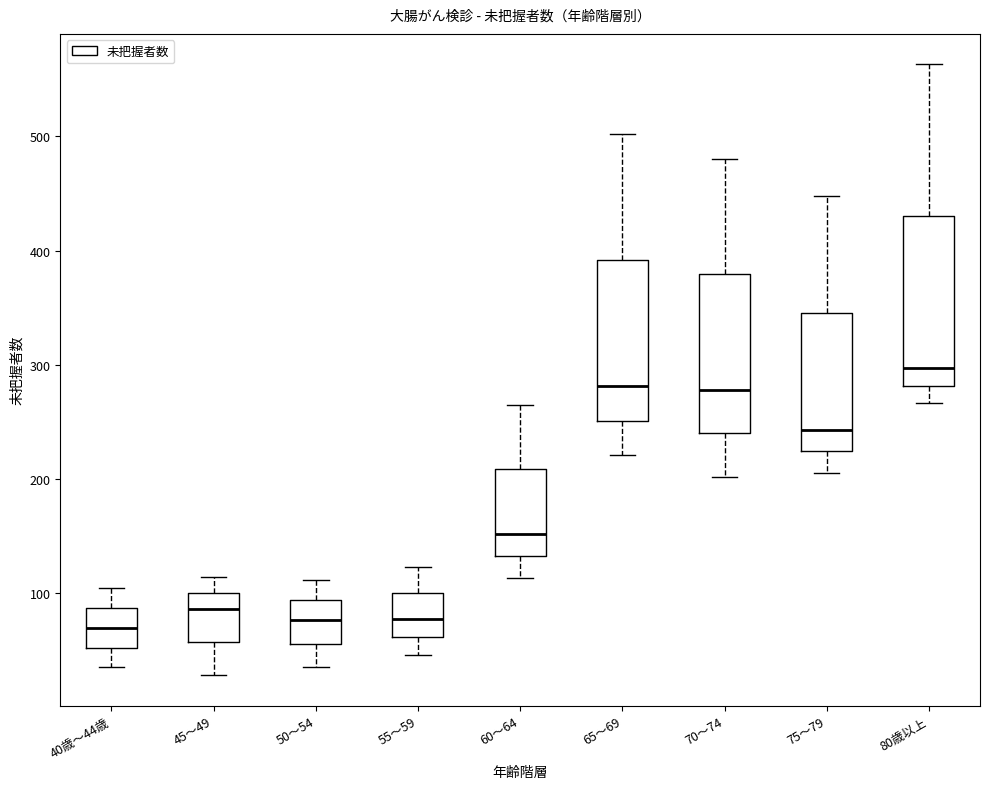

Reading left to right, read every box against the y-axis: the position of its median line, the range the box covers, and the ends of its whiskers. The values are not printed on the chart, so give them approximately, as read against the axis.

40歳～44歳: median 70, box 50 to 90, whiskers 40 to 100
45～49: median 90, box 60 to 100, whiskers 30 to 110
50～54: median 80, box 60 to 90, whiskers 40 to 110
55～59: median 80, box 60 to 100, whiskers 50 to 120
60～64: median 150, box 130 to 210, whiskers 110 to 270
65～69: median 280, box 250 to 390, whiskers 220 to 500
70～74: median 280, box 240 to 380, whiskers 200 to 480
75～79: median 240, box 220 to 350, whiskers 210 to 450
80歳以上: median 300, box 280 to 430, whiskers 270 to 560